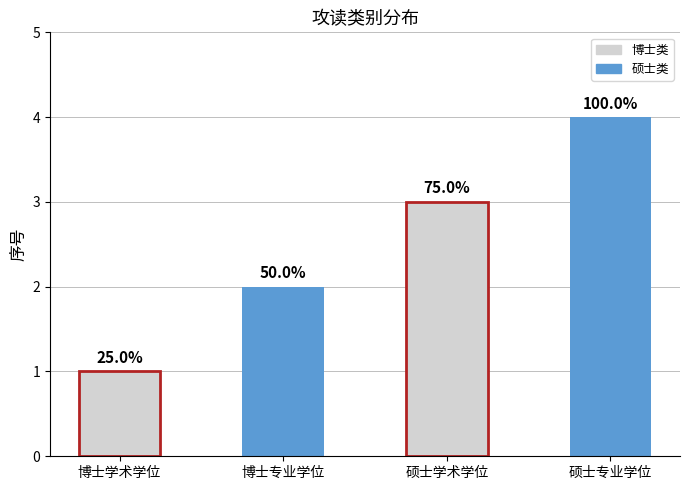

What is the difference between the maximum and minimum values?

3